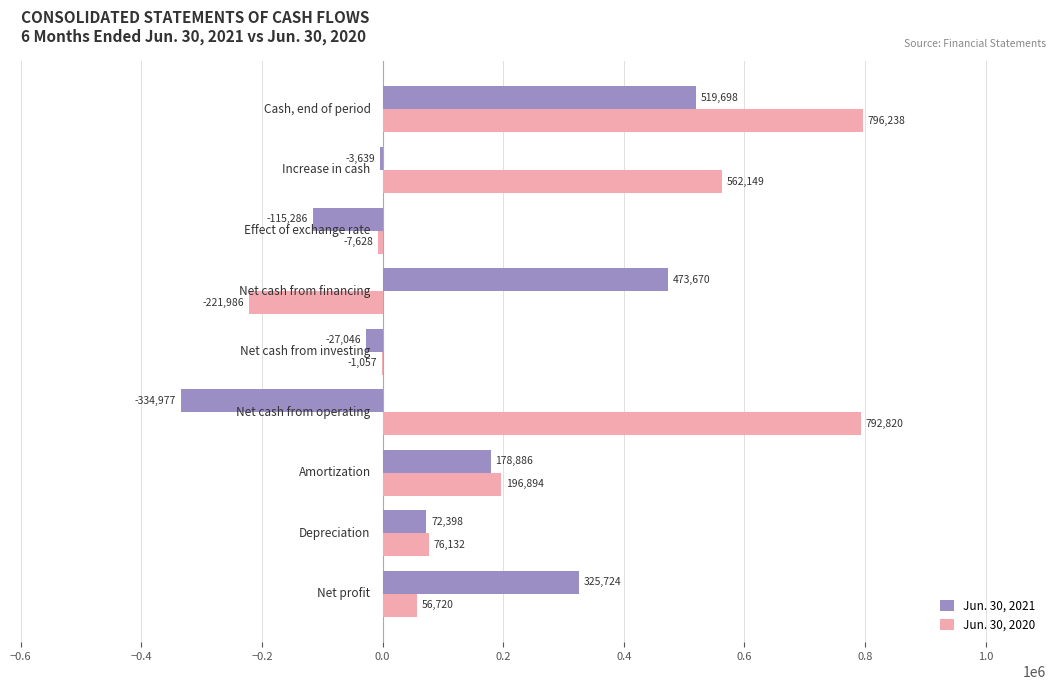

What is the maximum value shown in the chart?

796238